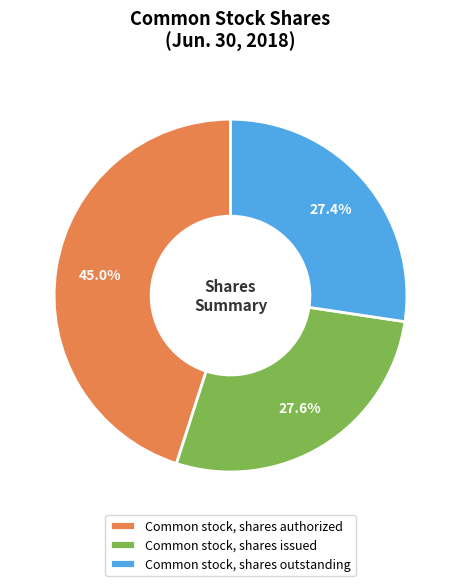

What is the largest slice in the pie chart?

Common stock, shares authorized